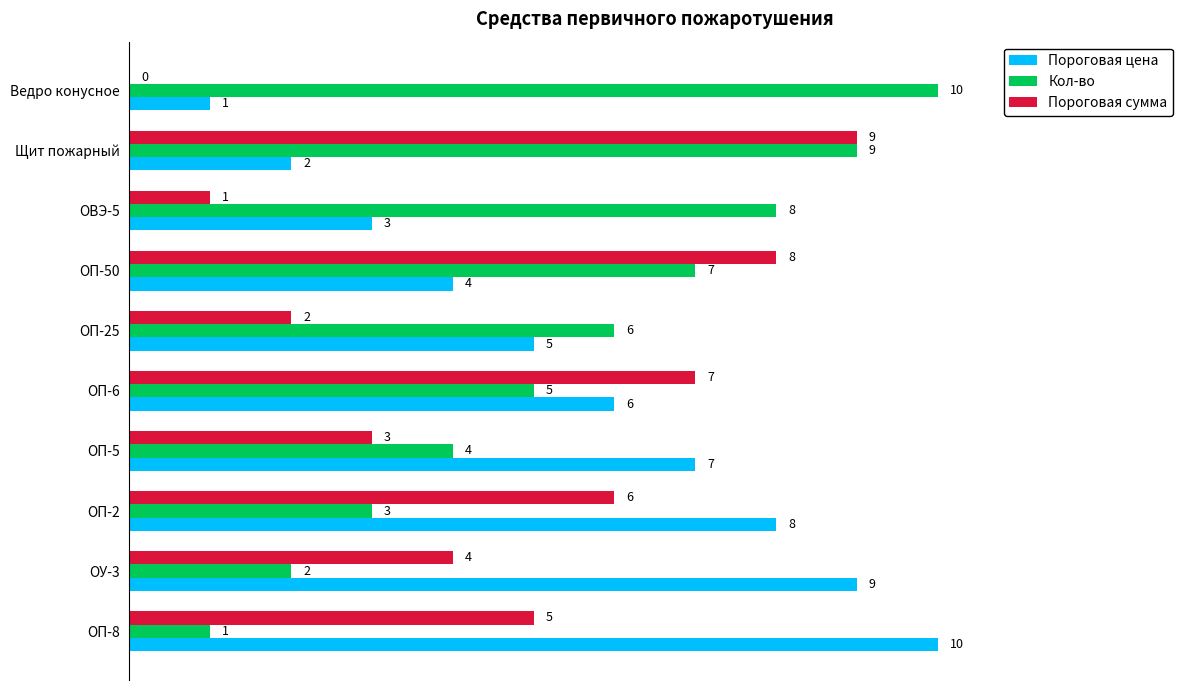

What is the approximate value of Пороговая сумма at ОП-6?

7